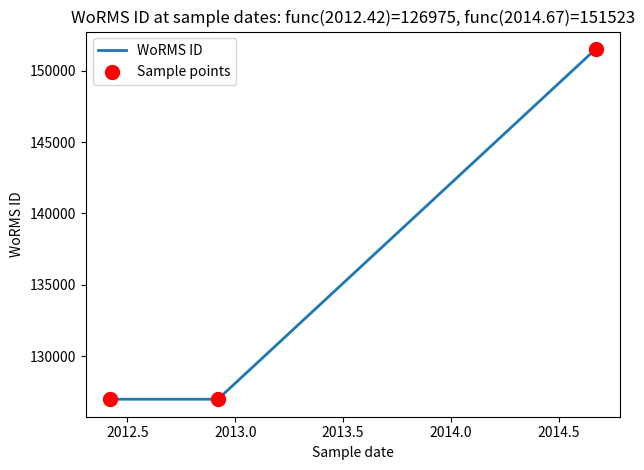

What is the ratio of the value at 30-11-2012 to the value at 01-09-2014?

0.8